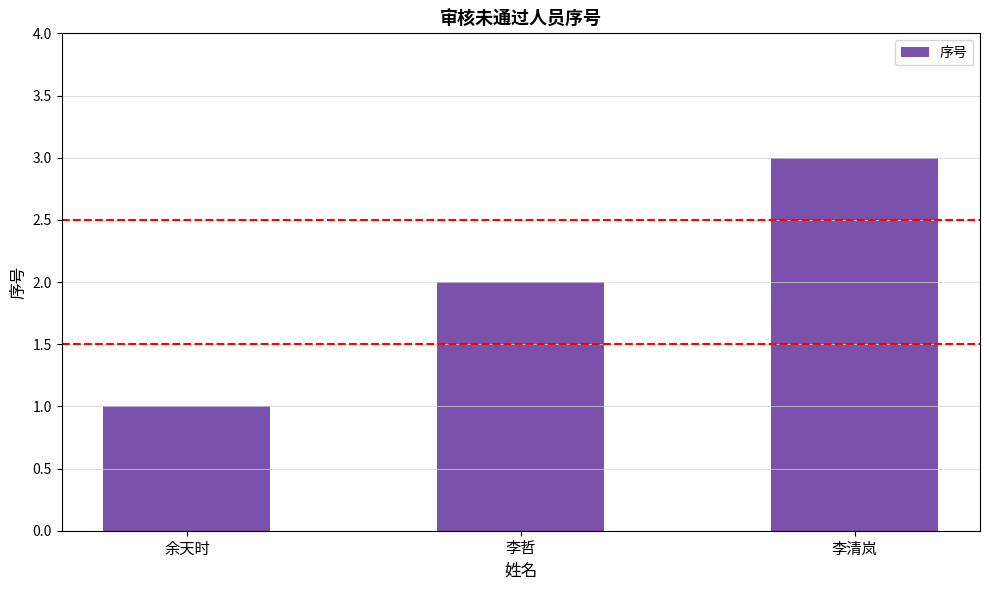

How many categories are shown in the chart?

3